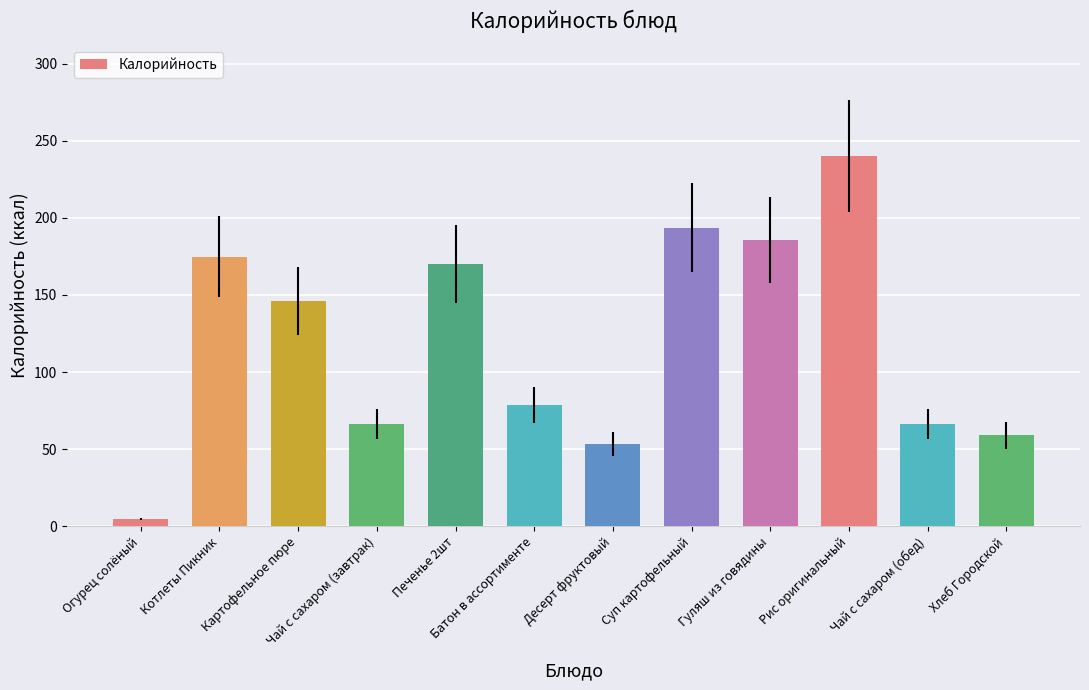

What is the label of the 1st bar from the left?

Огурец солёный